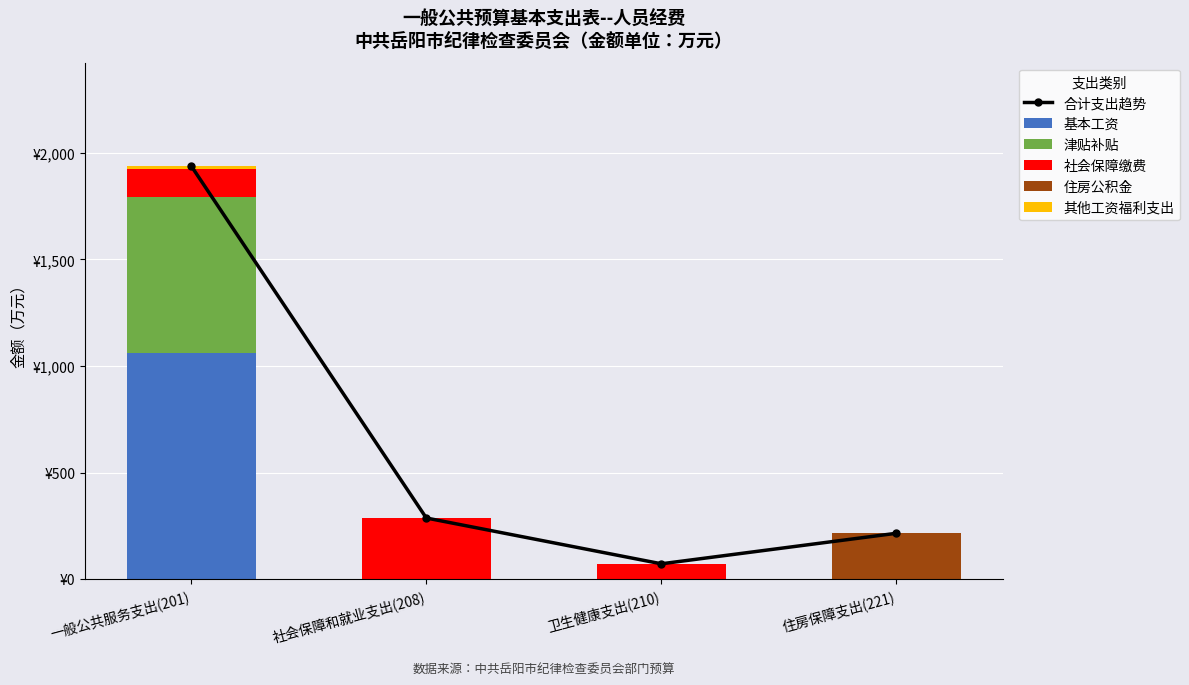

At 一般公共服务支出(201), list the series in order from smallest to largest.

住房公积金, 其他工资福利支出, 社会保障缴费, 津贴补贴, 基本工资, 合计支出趋势